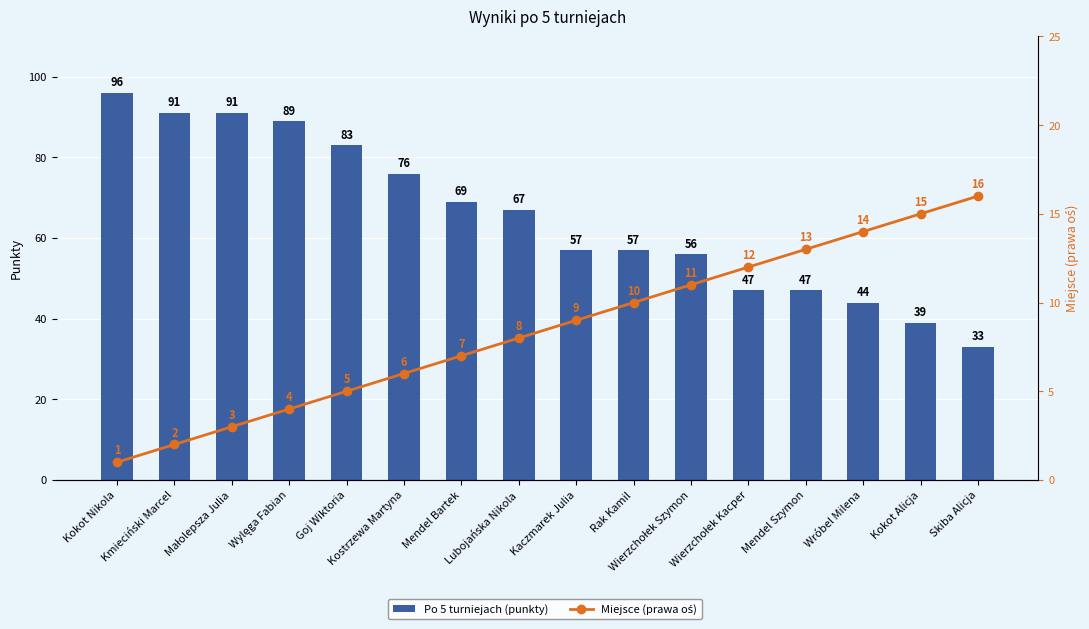

Reading left to right, transcribe all the data shown in this chart.

Po 5 turniejach (punkty): Kokot Nikola=96	Kmieciński Marcel=91	Małolepsza Julia=91	Wylęga Fabian=89	Goj Wiktoria=83	Kostrzewa Martyna=76	Mendel Bartek=69	Lubojańska Nikola=67	Kaczmarek Julia=57	Rak Kamil=57	Wierzchołek Szymon=56	Wierzchołek Kacper=47	Mendel Szymon=47	Wróbel Milena=44	Kokot Alicja=39	Skiba Alicja=33
Miejsce (prawa oś): Kokot Nikola=1	Kmieciński Marcel=2	Małolepsza Julia=3	Wylęga Fabian=4	Goj Wiktoria=5	Kostrzewa Martyna=6	Mendel Bartek=7	Lubojańska Nikola=8	Kaczmarek Julia=9	Rak Kamil=10	Wierzchołek Szymon=11	Wierzchołek Kacper=12	Mendel Szymon=13	Wróbel Milena=14	Kokot Alicja=15	Skiba Alicja=16